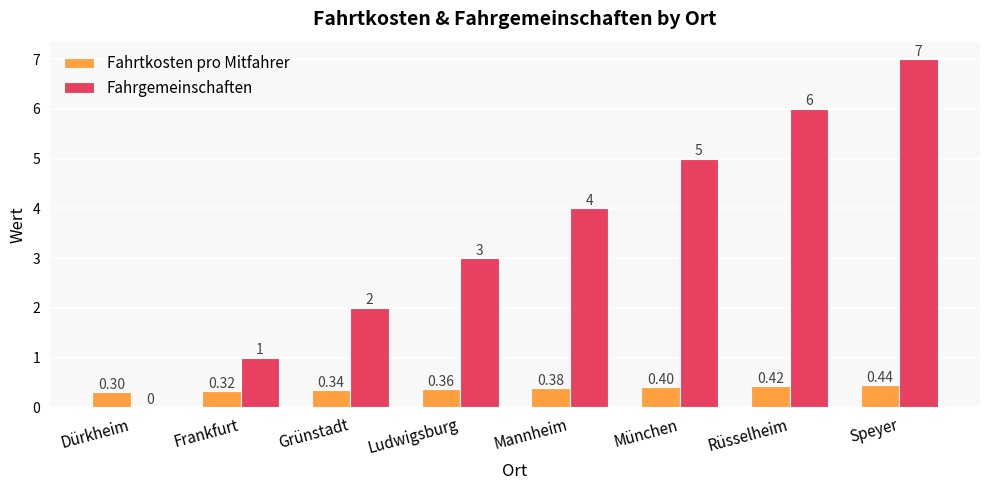

Which series changed the most between Rüsselheim and Speyer?

Fahrgemeinschaften